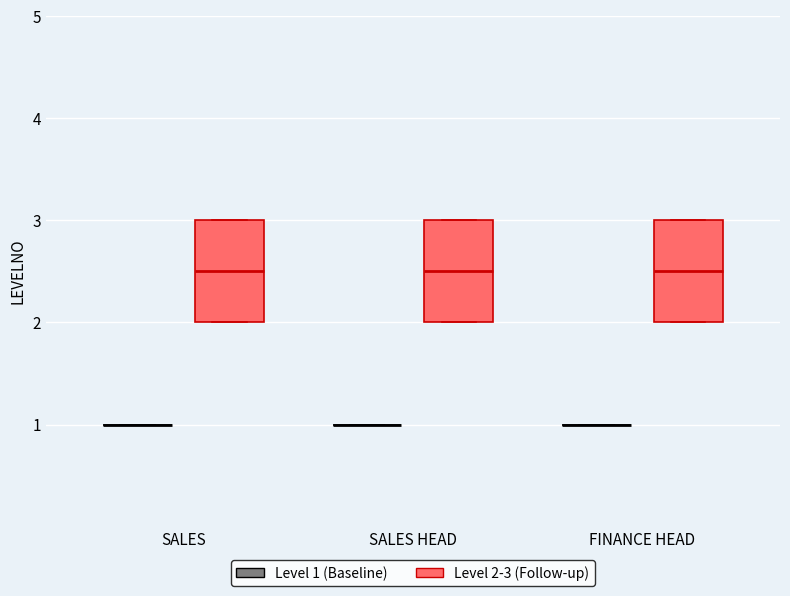

Reading left to right, read every box against the y-axis: the position of its median line, the range the box covers, and the ends of its whiskers. The values are not printed on the chart, so give them approximately, as read against the axis.

SALES (Level 1 (Baseline)): box collapsed to a line at 1.0, whiskers 1.0 to 1.0
SALES (Level 2-3 (Follow-up)): median 2.5, box 2.0 to 3.0, whiskers 2.0 to 3.0
SALES HEAD (Level 1 (Baseline)): box collapsed to a line at 1.0, whiskers 1.0 to 1.0
SALES HEAD (Level 2-3 (Follow-up)): median 2.5, box 2.0 to 3.0, whiskers 2.0 to 3.0
FINANCE HEAD (Level 1 (Baseline)): box collapsed to a line at 1.0, whiskers 1.0 to 1.0
FINANCE HEAD (Level 2-3 (Follow-up)): median 2.5, box 2.0 to 3.0, whiskers 2.0 to 3.0